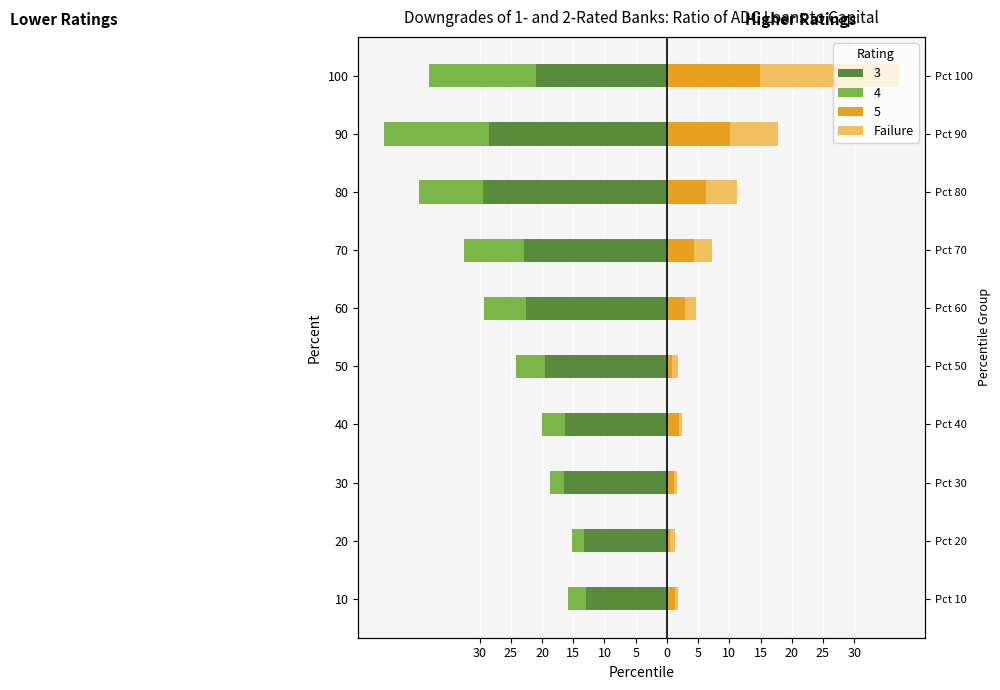

What is the difference between the second highest and minimum values?

7.2